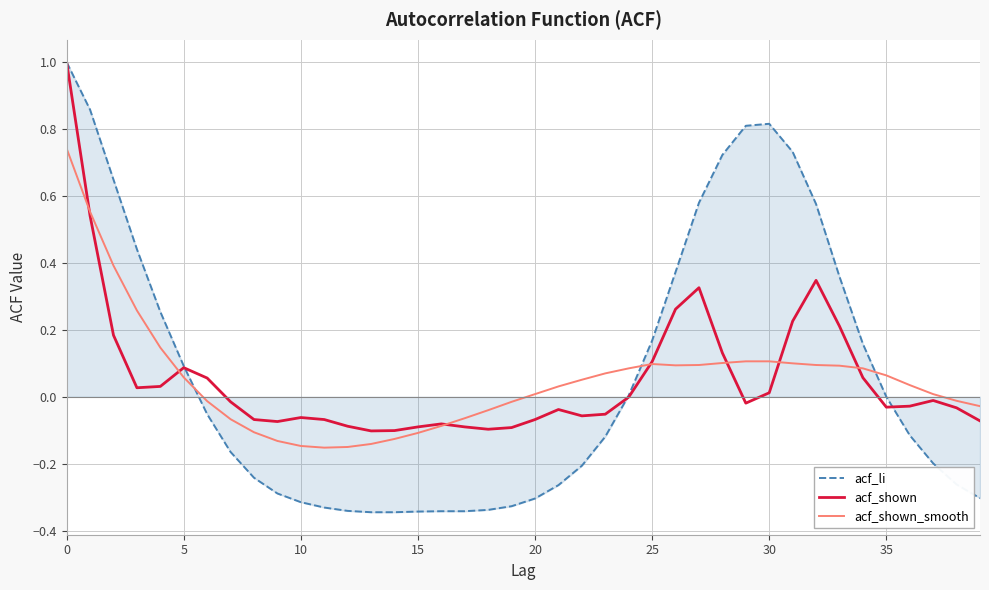

What is the greatest value displayed?

1.0